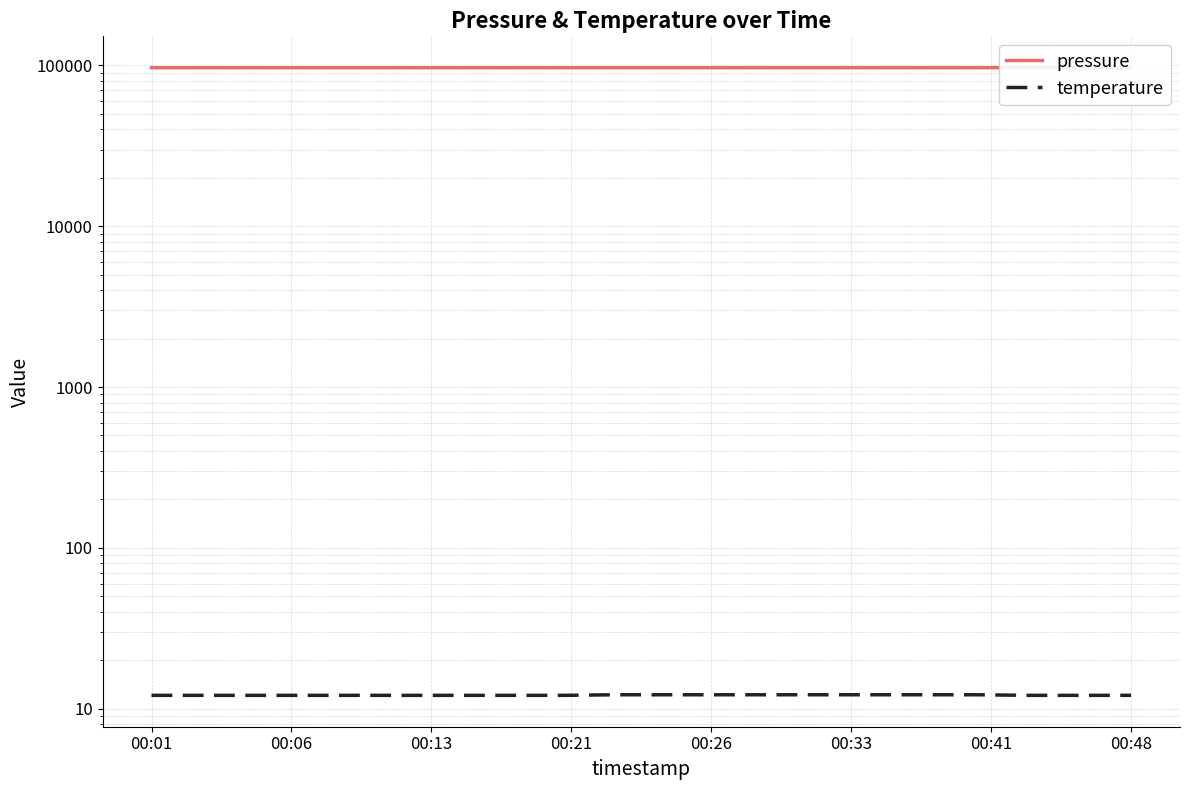

In pressure, how many points are higher than both neighbors (excluding endpoints)?

7